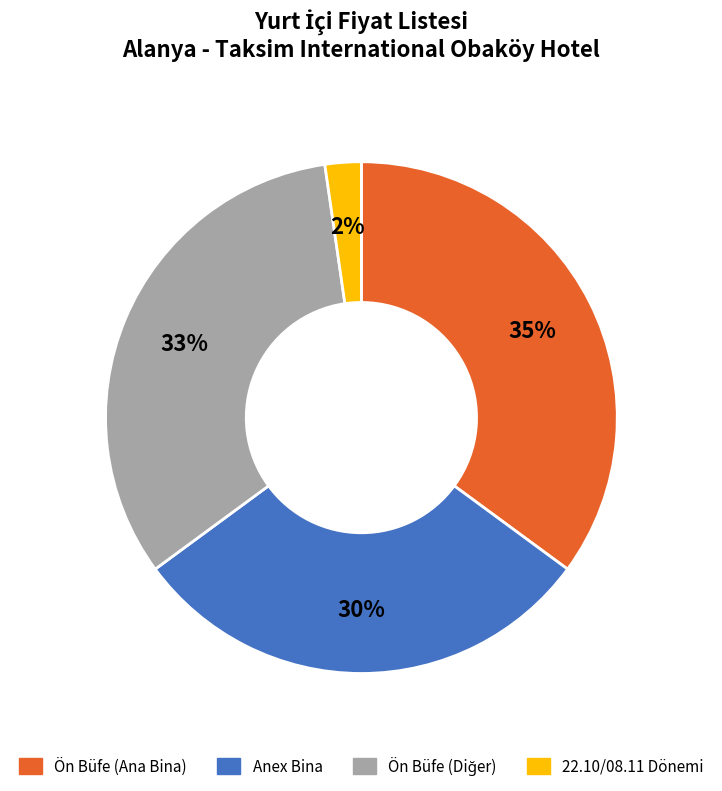

Count the number of slices in the pie.

4